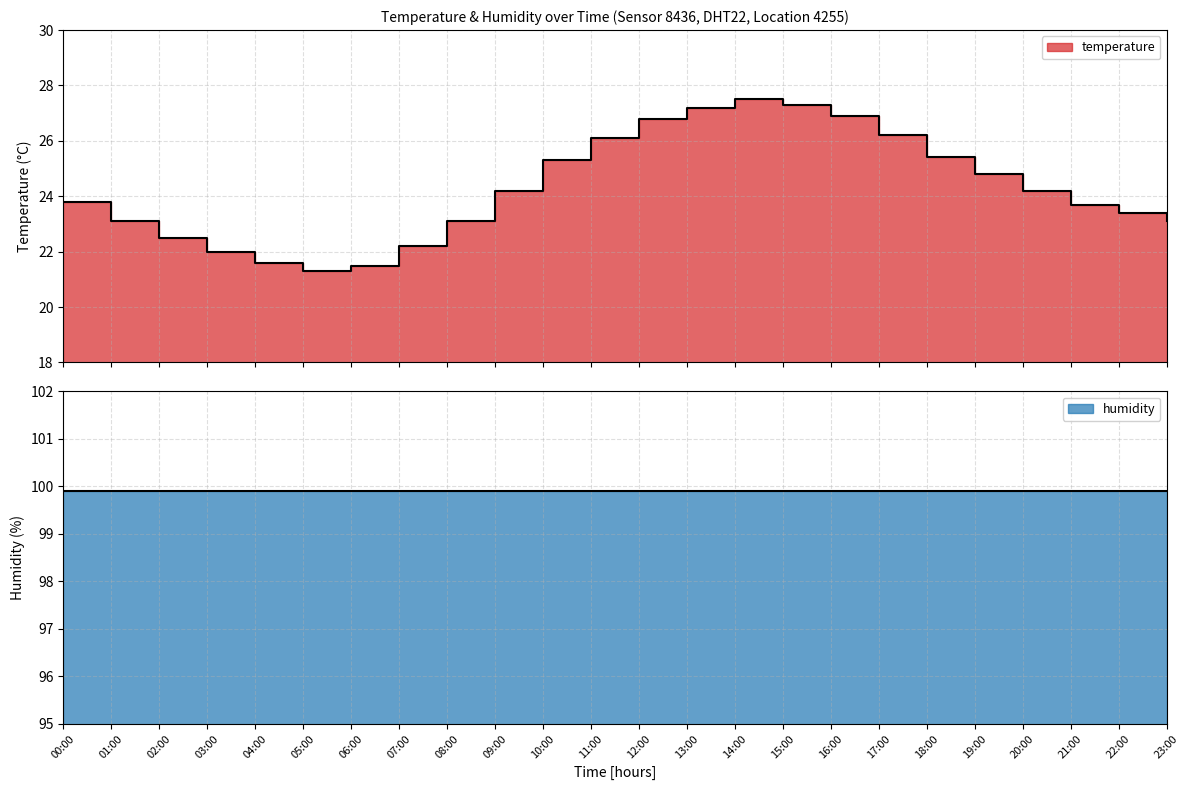

What position from the left is 03:00?

4